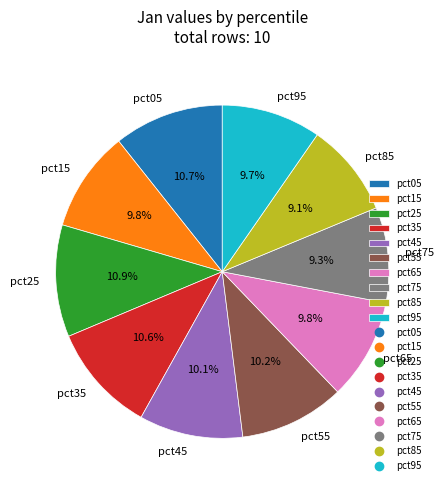

Does pct05 account for over 50% of the chart?

No